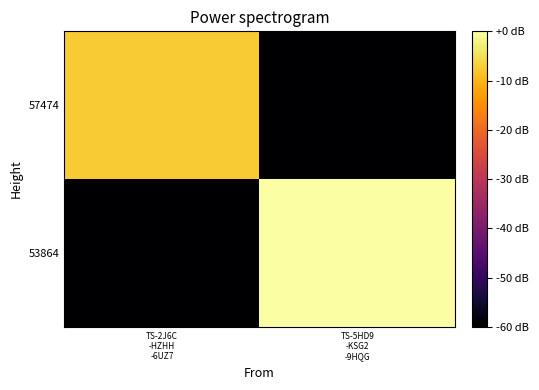

What is the spread (max minus min) of values at TS-5HD9
-KSG2
-9HQG?

120.0